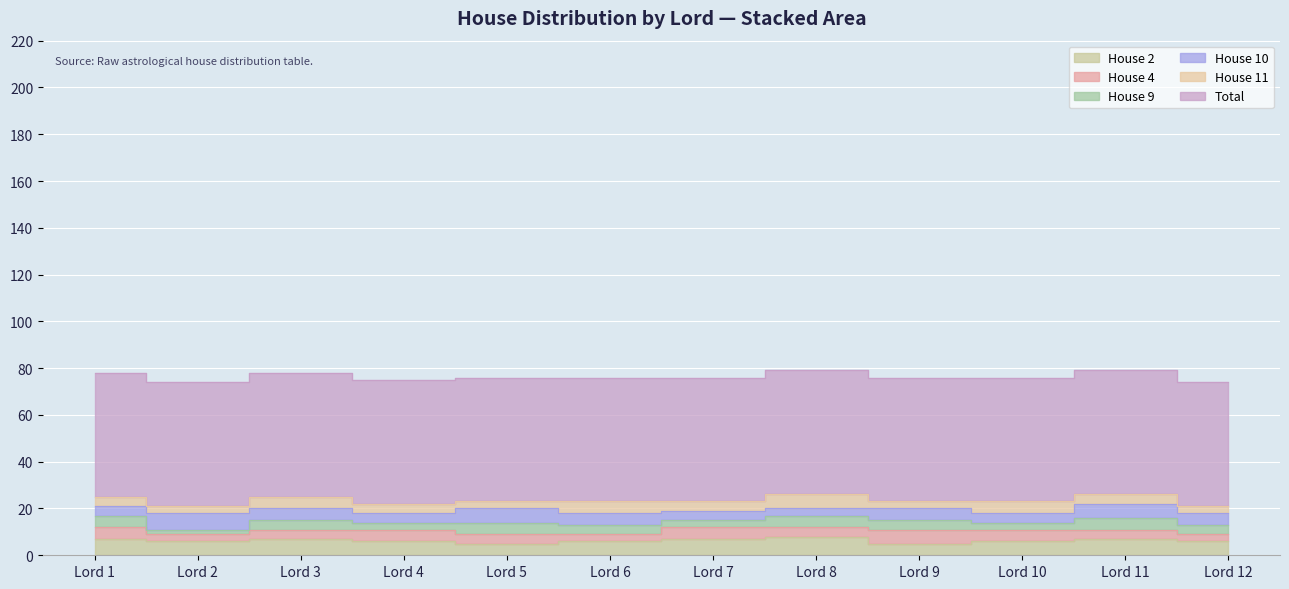

How many interior local valleys does the House 2 series have?

3